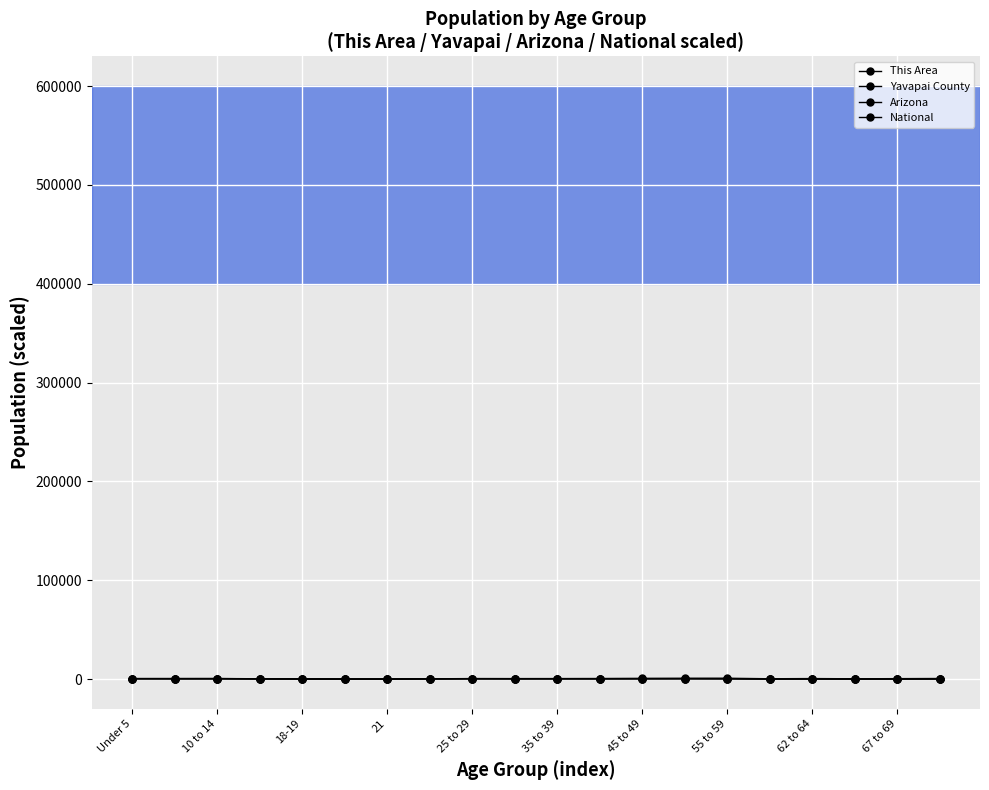

True or false: Arizona and This Area cross at least once.

False